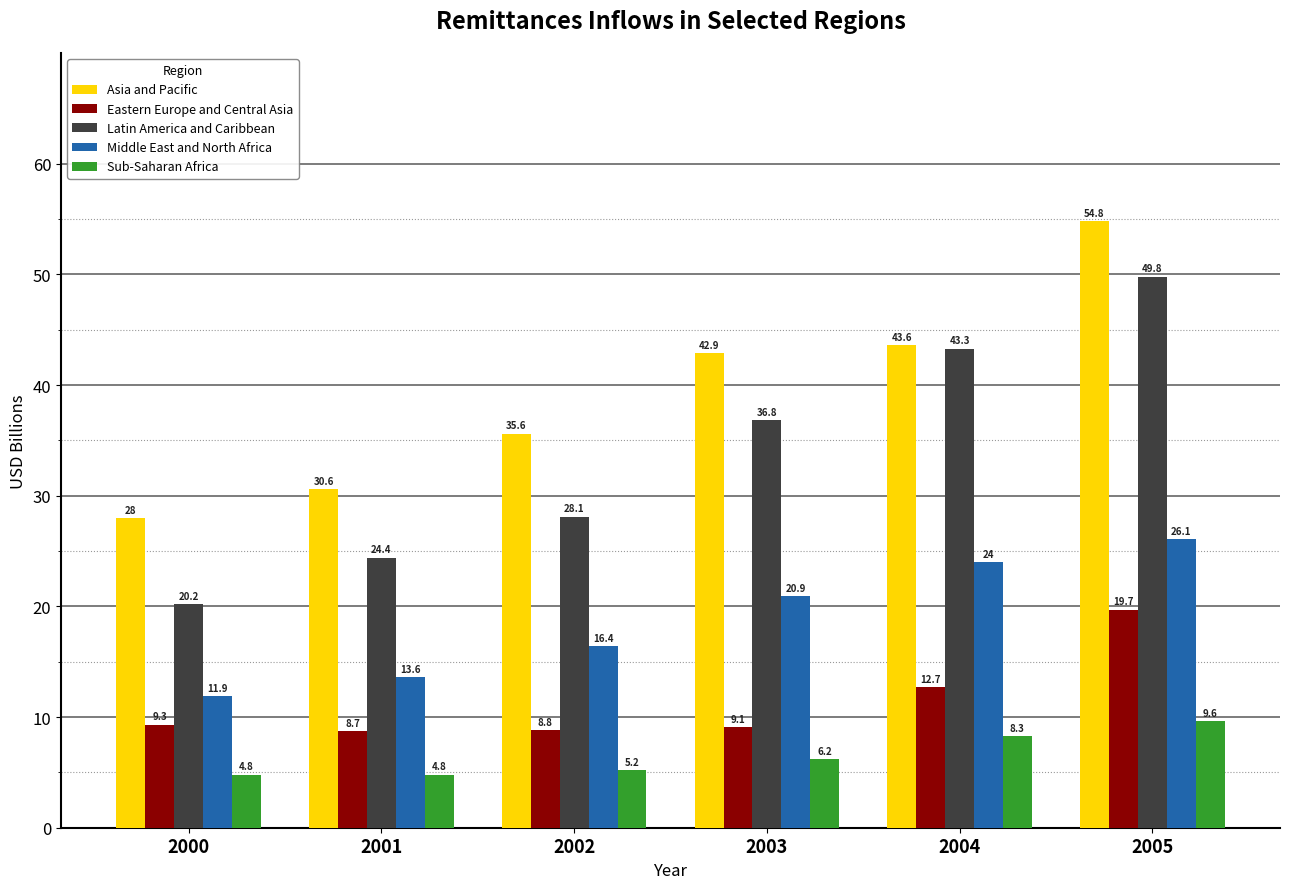

What is the approximate value of Middle East and North Africa at 2005?

26.1